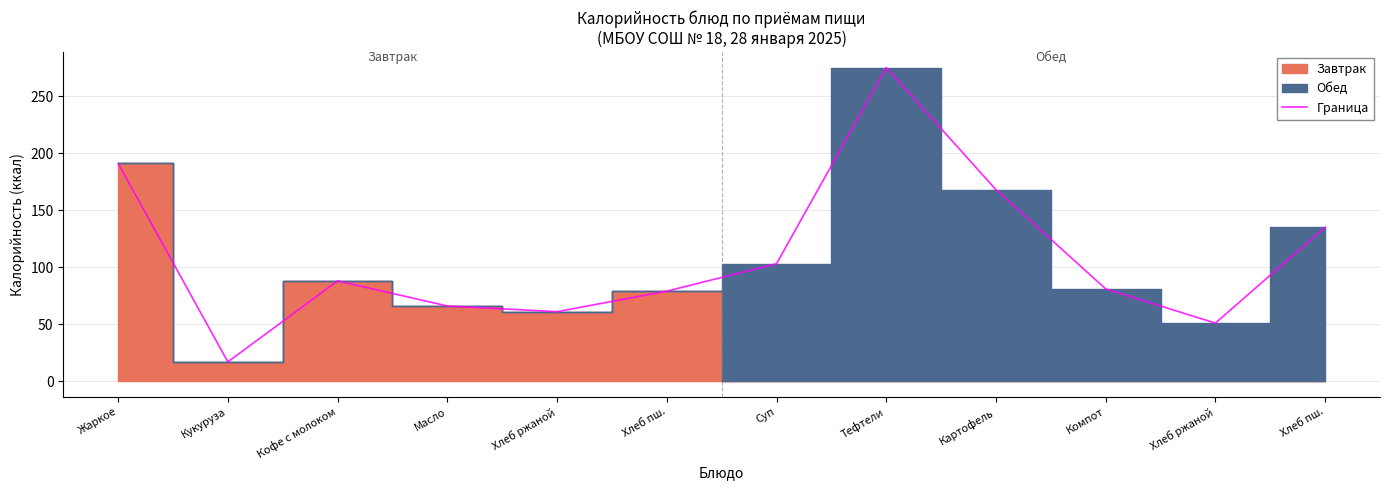

List the labels in order of value, largest first.

Тефтели, Жаркое, Картофель, Хлеб пш., Суп, Кофе с молоком, Компот, Хлеб пш., Масло, Хлеб ржаной, Хлеб ржаной, Кукуруза